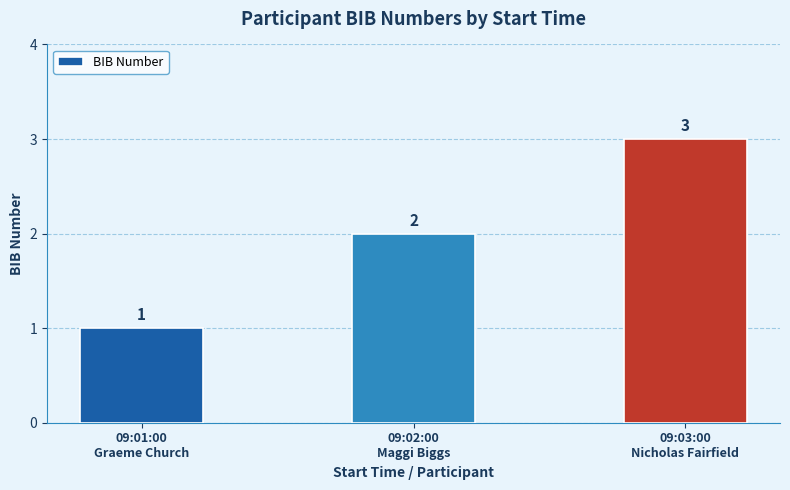

What is the approximate value at 09:03:00
Nicholas Fairfield?

3